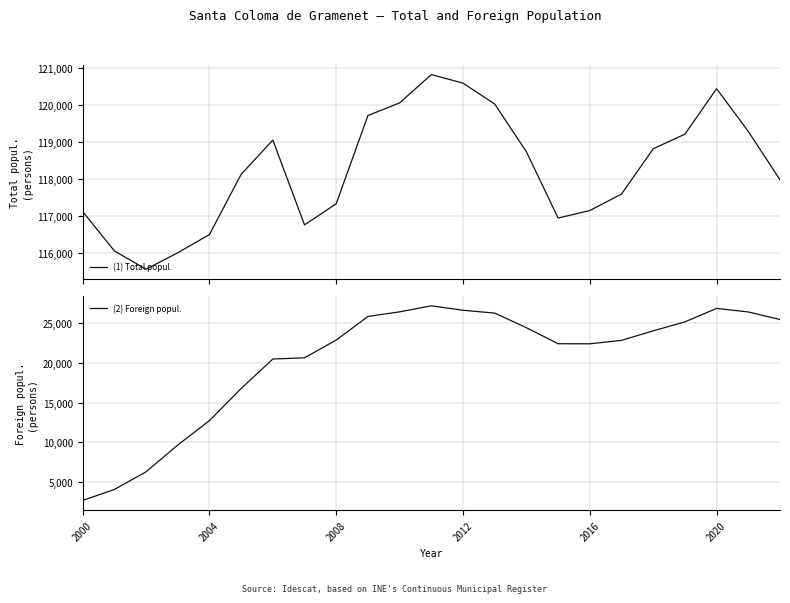

Which category has the lowest value in the (2) Foreign popul. series?

2000